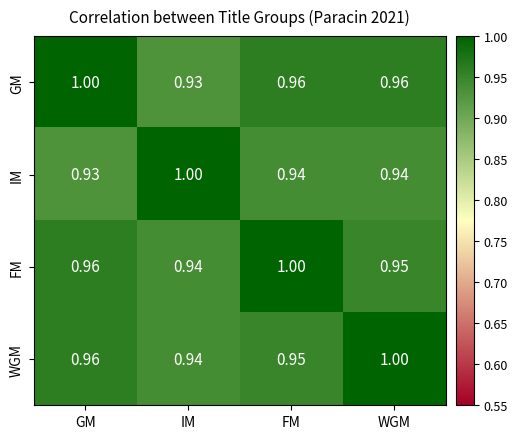

At which label does WGM reach its minimum?

IM